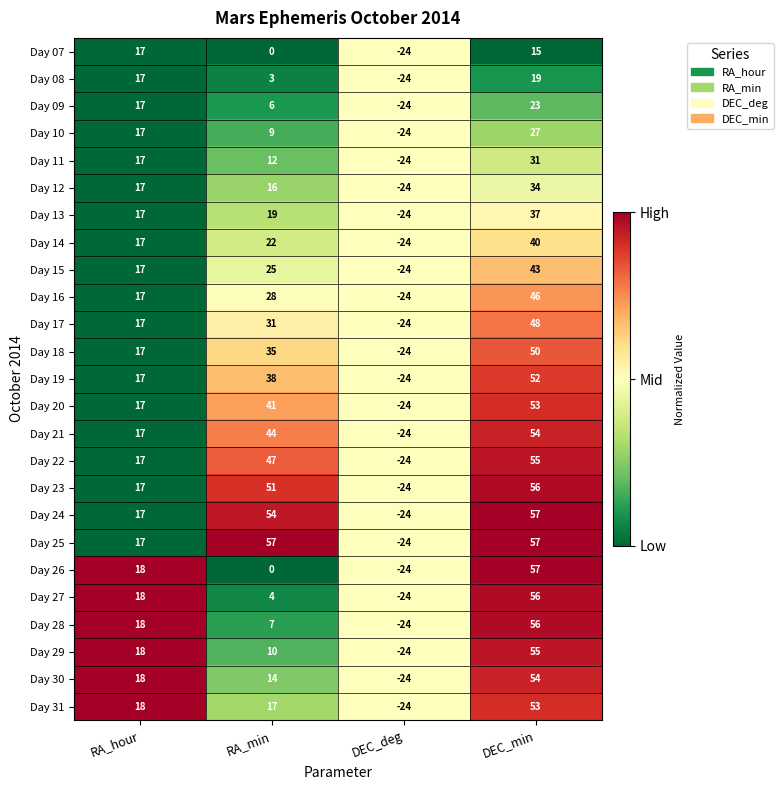

At how many categories does at least one series exceed 7?

3